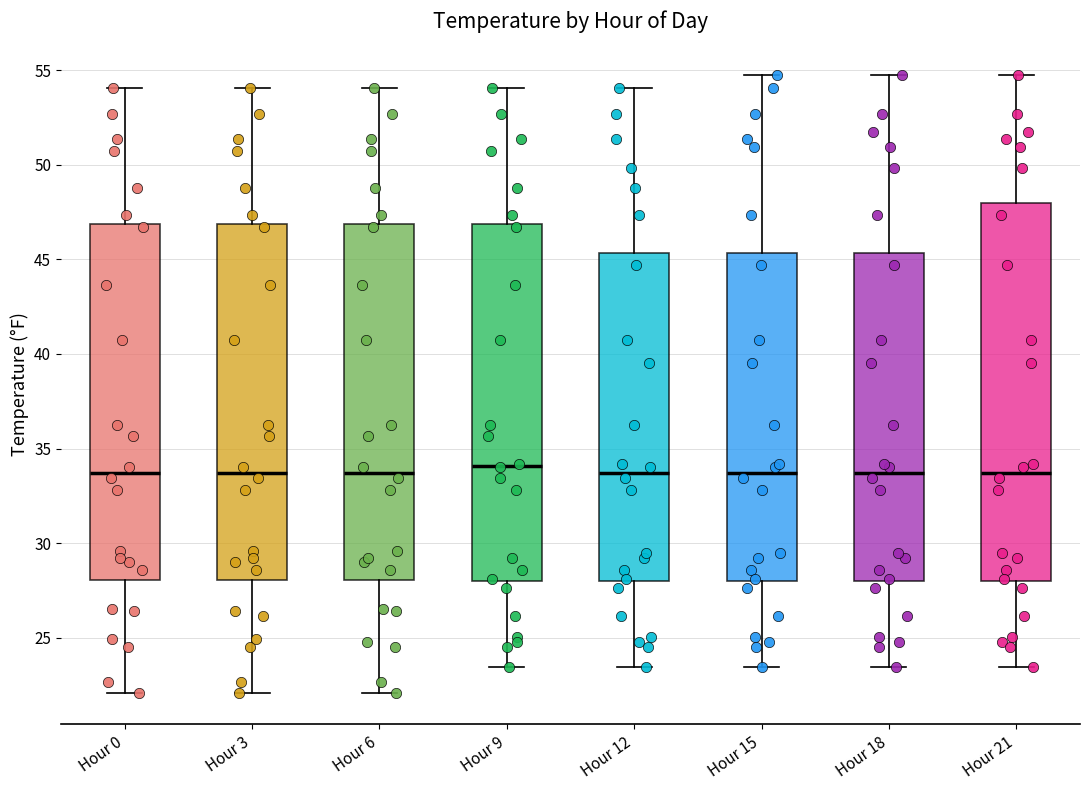

Reading left to right, transcribe this box plot: for each box, give where its median line is, the range the box spans, and where its two whiskers end, as read against the y-axis. The values are not printed on the chart, so give them approximately, as read against the axis.

Hour 0: median 33.5, box 28.0 to 47.0, whiskers 22.0 to 54.0
Hour 3: median 33.5, box 28.0 to 47.0, whiskers 22.0 to 54.0
Hour 6: median 33.5, box 28.0 to 47.0, whiskers 22.0 to 54.0
Hour 9: median 34.0, box 28.0 to 47.0, whiskers 23.5 to 54.0
Hour 12: median 33.5, box 28.0 to 45.5, whiskers 23.5 to 54.0
Hour 15: median 33.5, box 28.0 to 45.5, whiskers 23.5 to 54.5
Hour 18: median 33.5, box 28.0 to 45.5, whiskers 23.5 to 54.5
Hour 21: median 33.5, box 28.0 to 48.0, whiskers 23.5 to 54.5